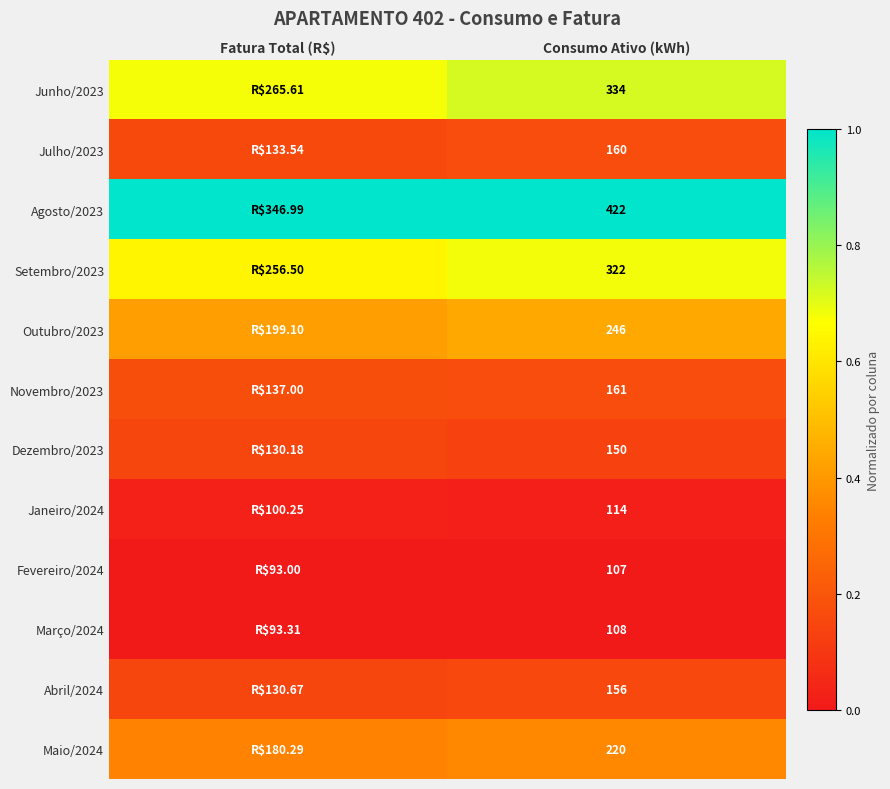

True or false: Maio/2024 has a value of 0.2 at Fatura Total (R$).

False